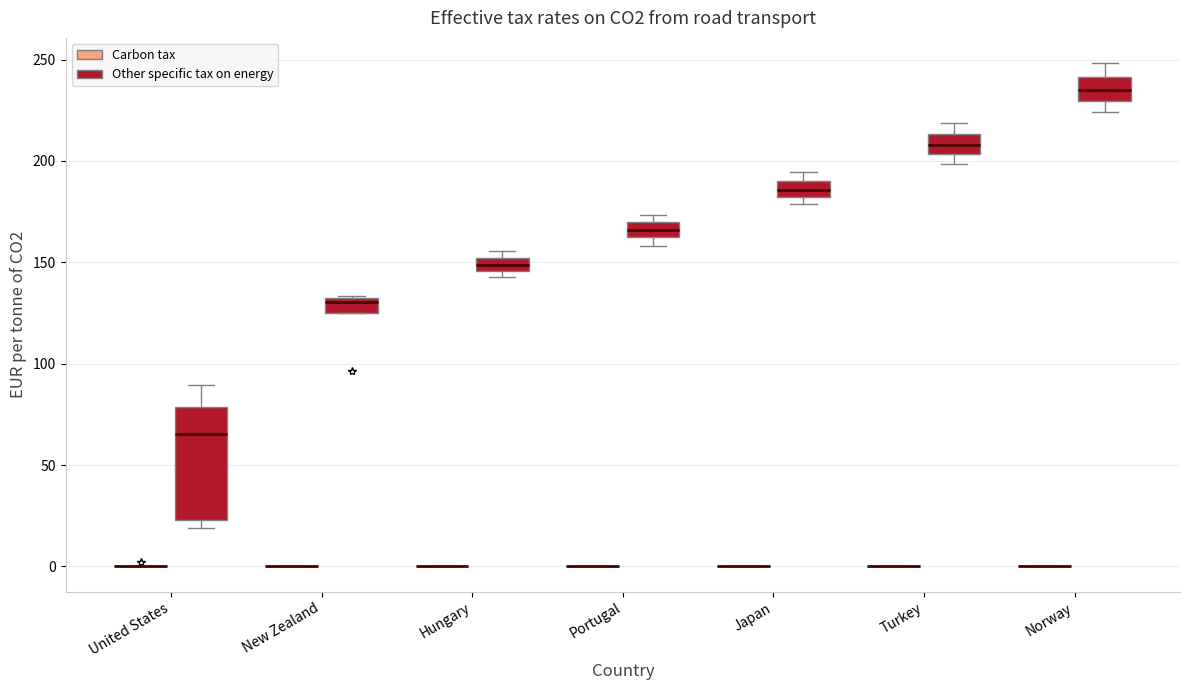

Comparing the boxes themselves (not the whiskers), which one is the tallest?

United States (Other specific tax on energy)